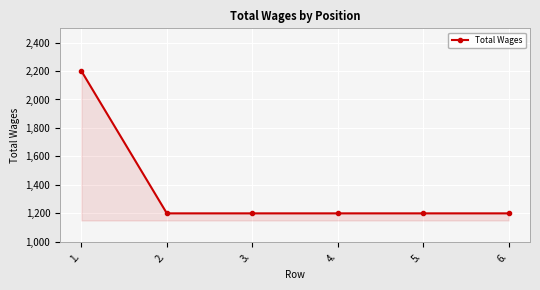

What is the minimum value shown in the chart?

1200